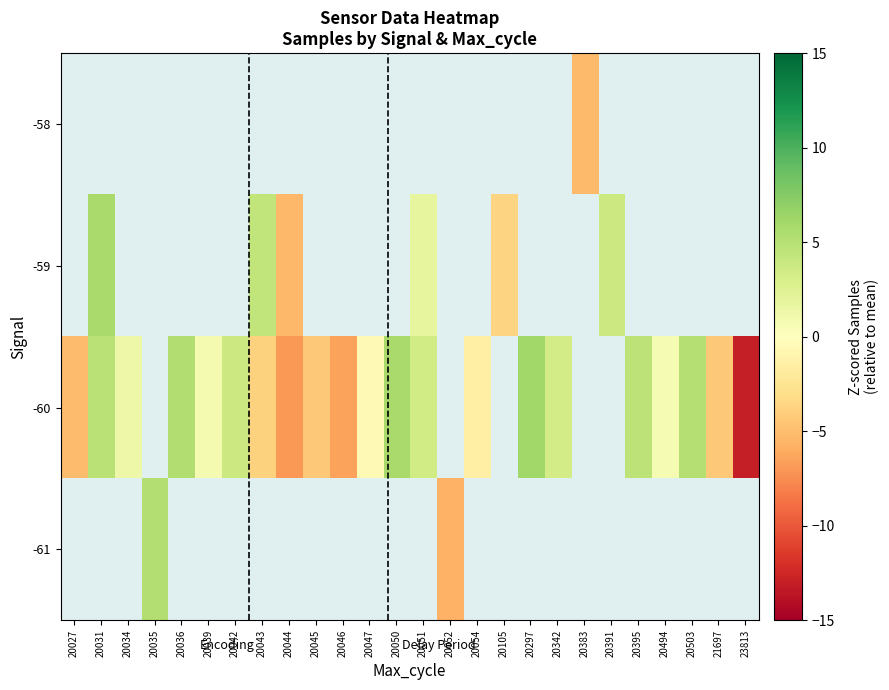

How many distinct data groups are displayed?

4